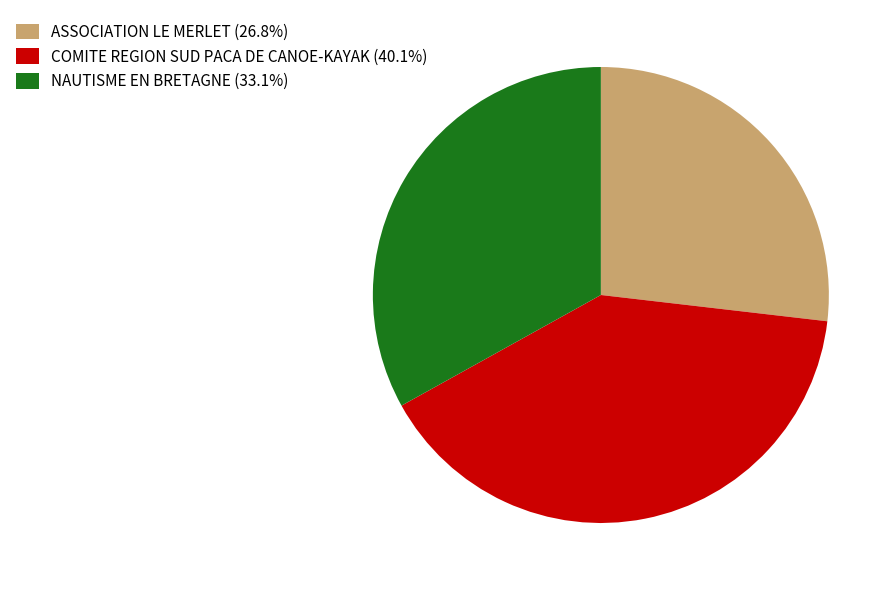

Is there any slice that represents more than half of the pie?

No